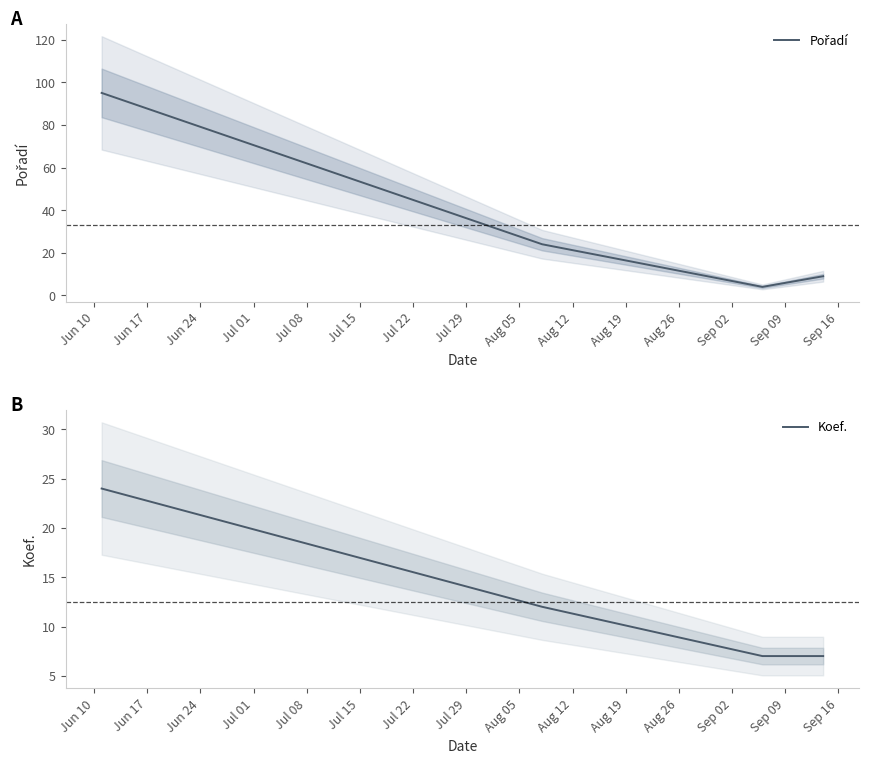

What is the difference between the second highest and minimum values in the Pořadí series?

20